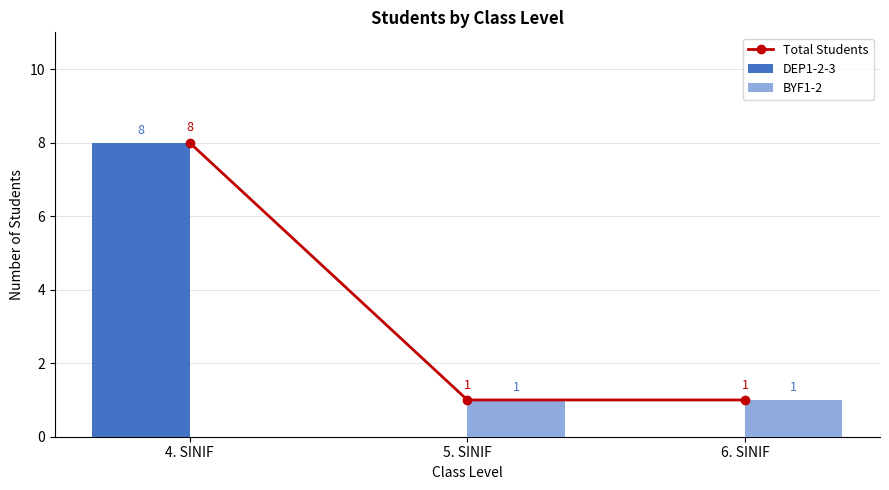

The value of BYF1-2 at 5. SINIF is 1. True or false?

False